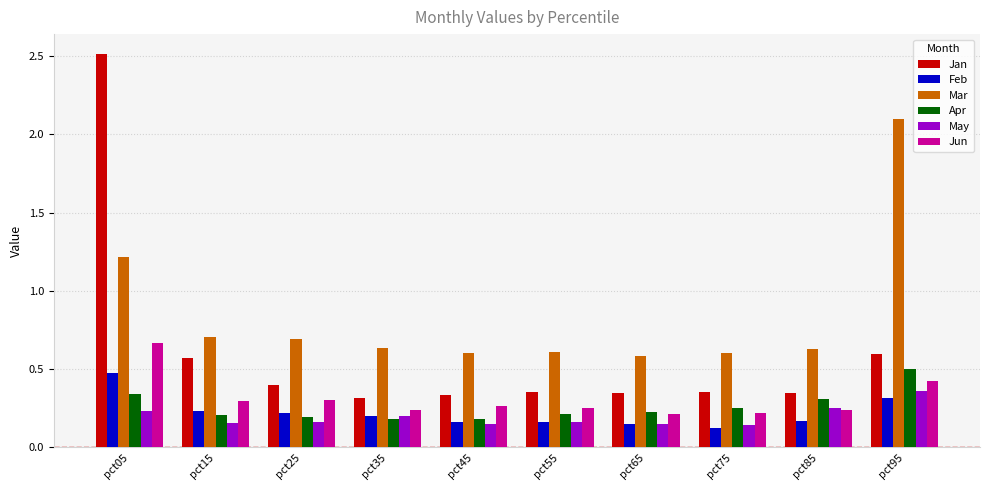

What is the average value of the Mar series?

0.8